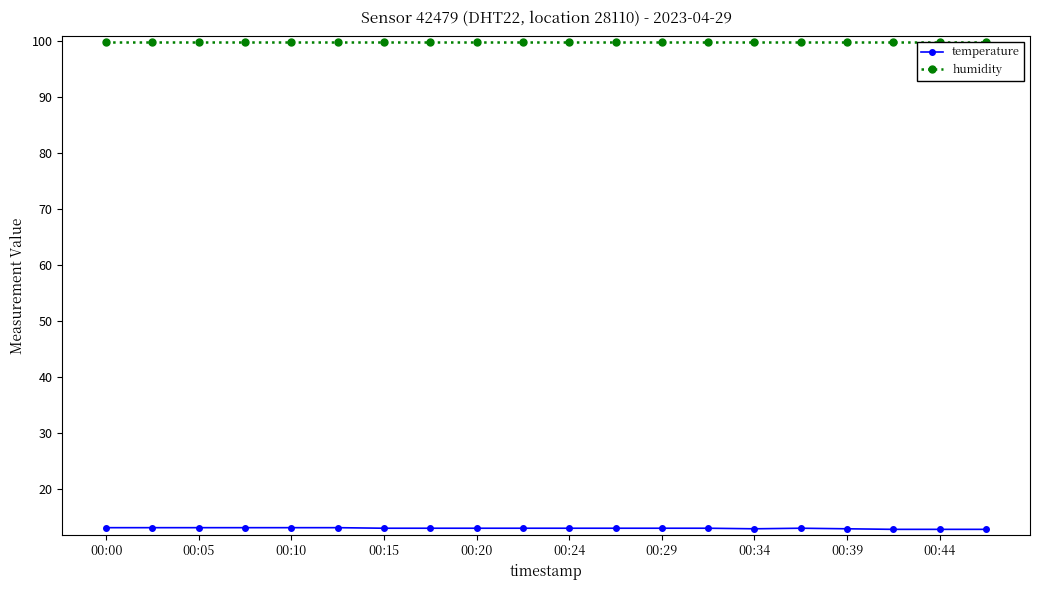

Which series has the widest spread of values?

temperature